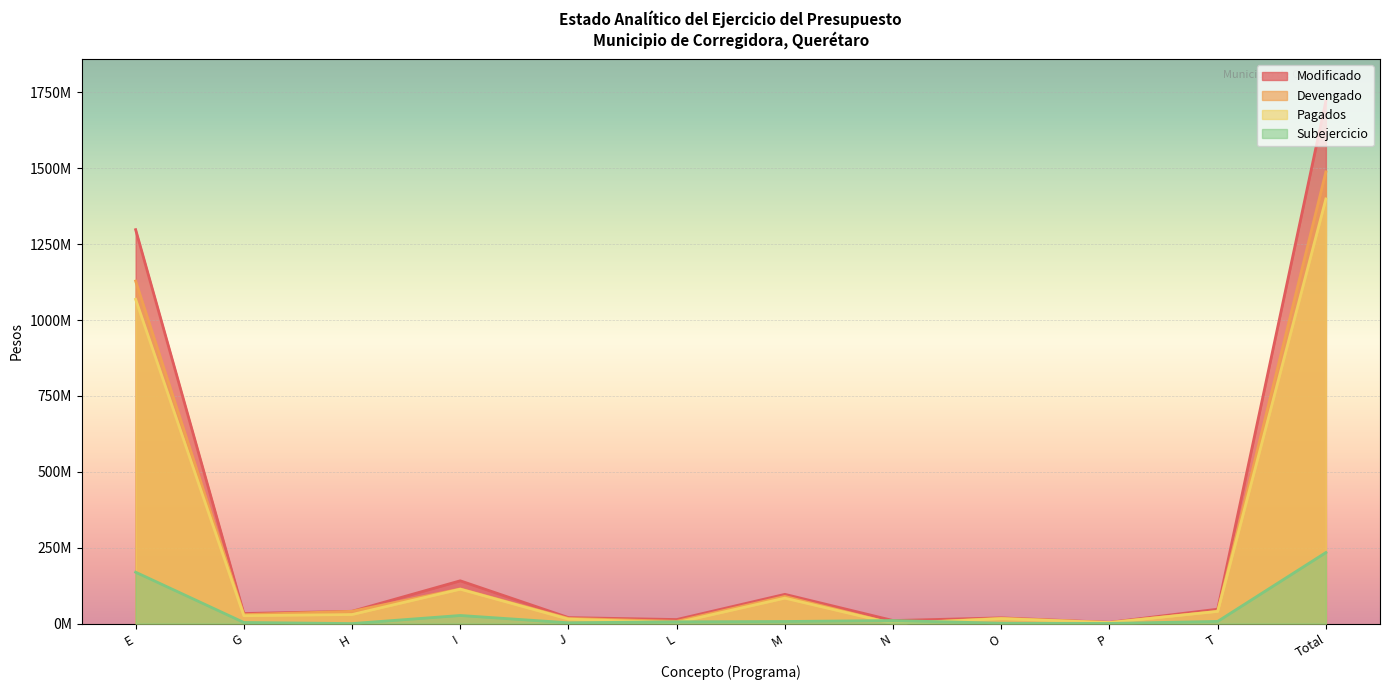

At which category does the chart reach its minimum across all series?

N